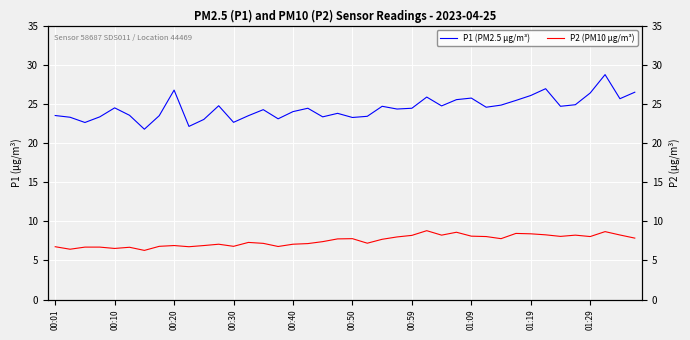

What are all the series names shown in the legend?

P1 (PM2.5 µg/m³), P2 (PM10 µg/m³)